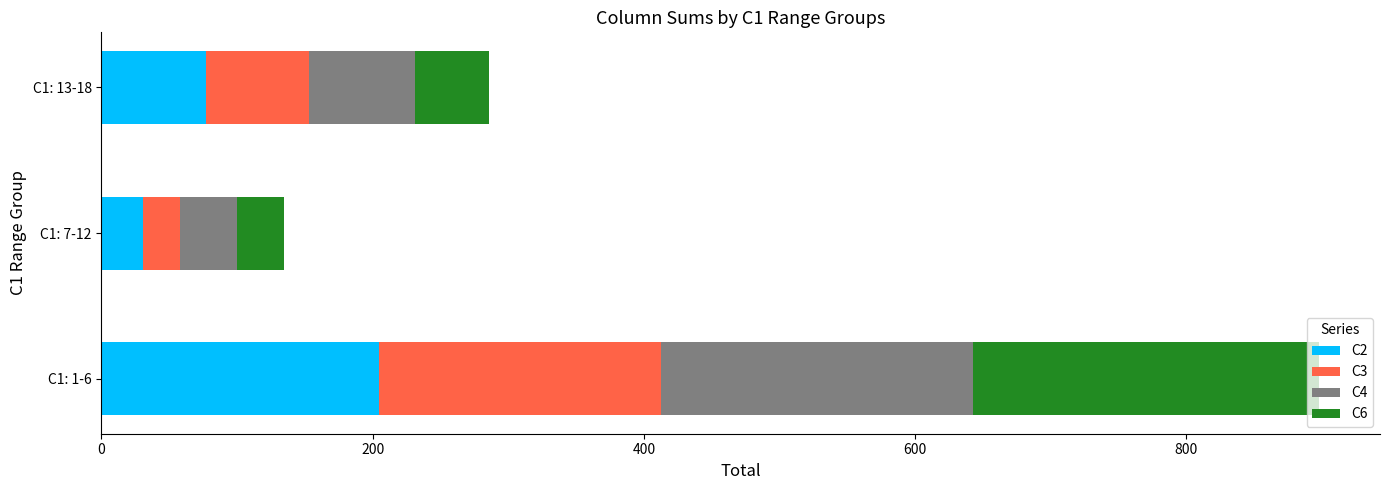

How many values in the C2 series are below 77?

1